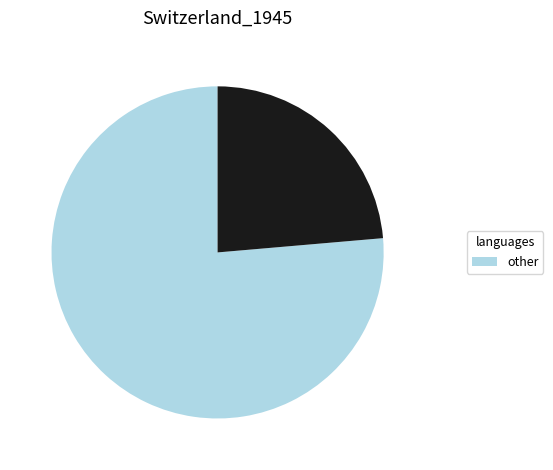

Is there a majority slice in this chart?

Yes